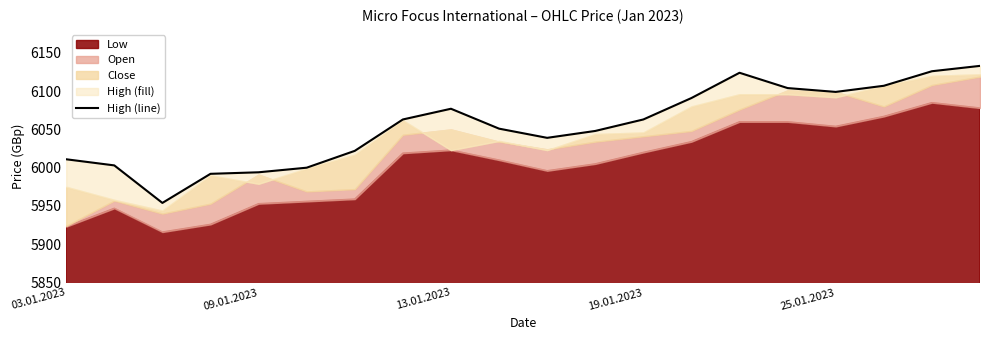

What is the maximum value shown in the chart?

6133